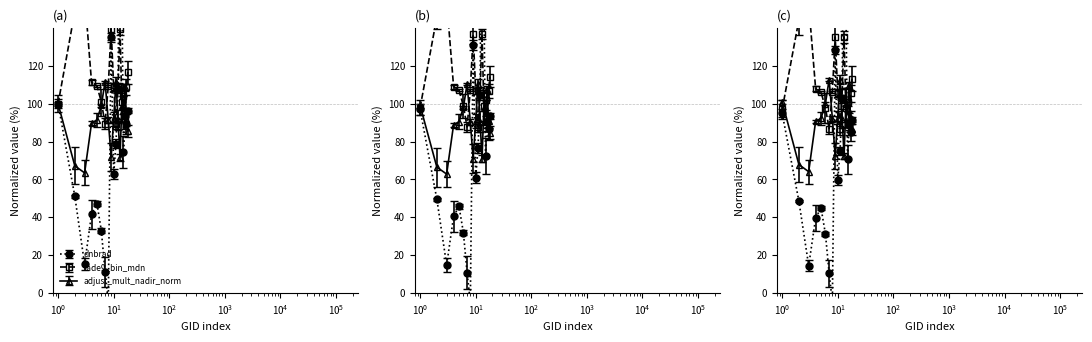

How many lines are shown in the chart?

3